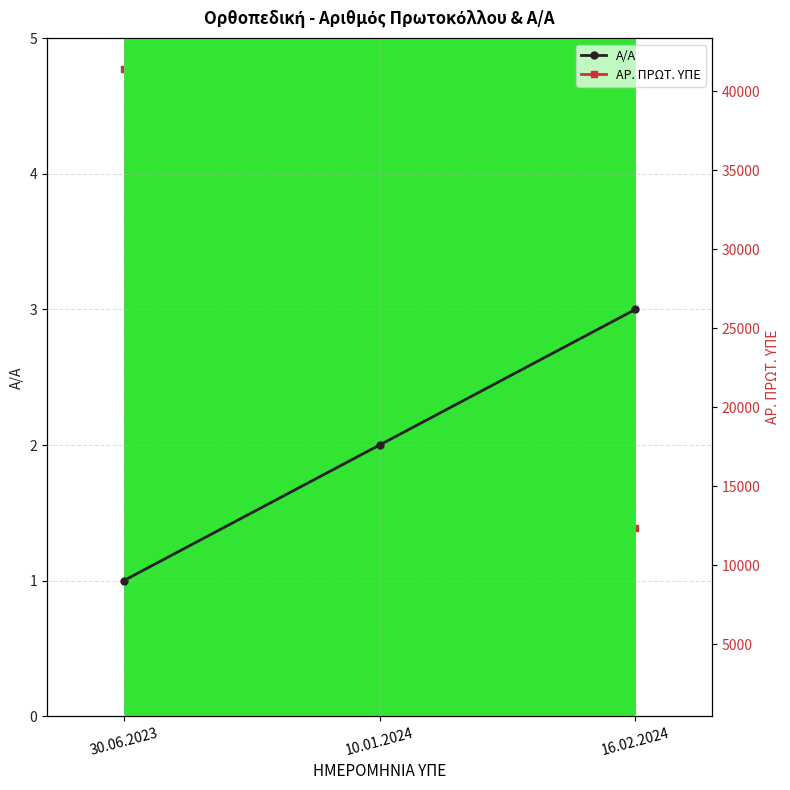

Reading right to left, list all the values displayed in this chart.

Α/Α: 16.02.2024=3	10.01.2024=2	30.06.2023=1
ΑΡ. ΠΡΩΤ. ΥΠΕ: 16.02.2024=12393	10.01.2024=2408	30.06.2023=41411